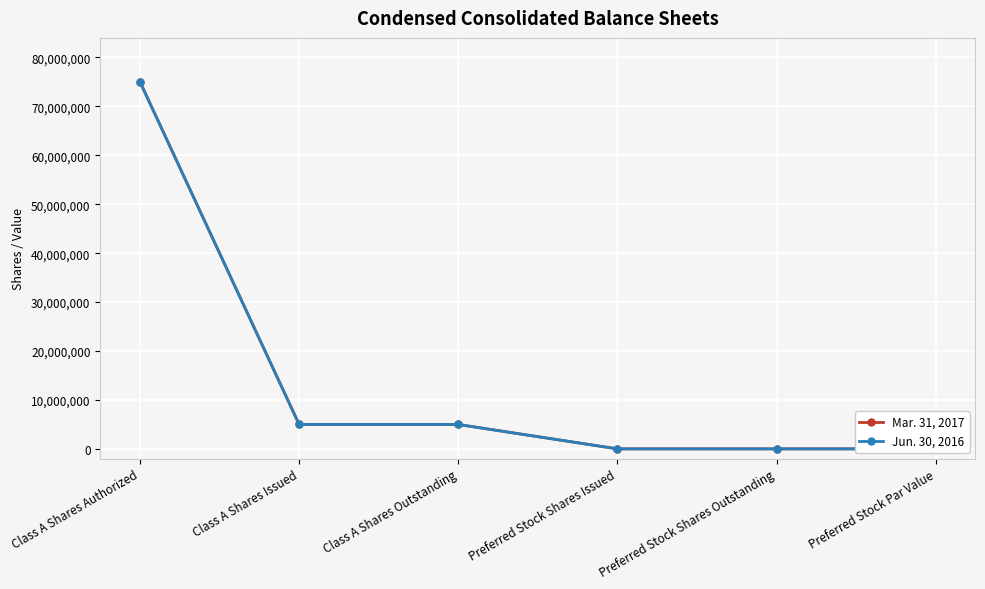

Which category has the highest value in the Jun. 30, 2016 series?

Class A Shares Authorized